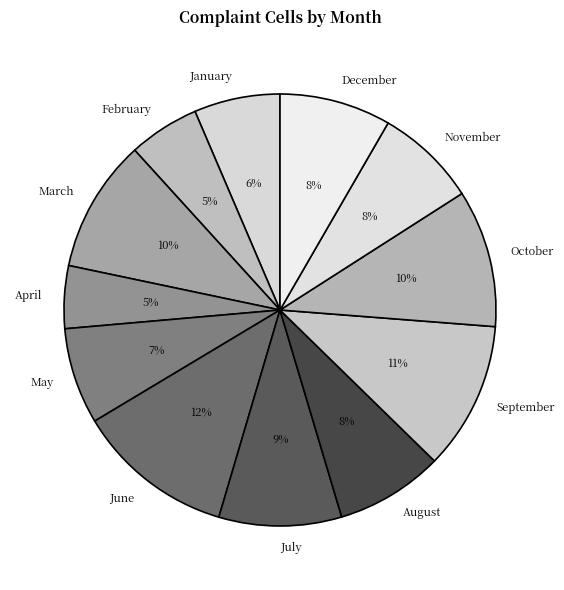

Between November and September, which is larger?

September